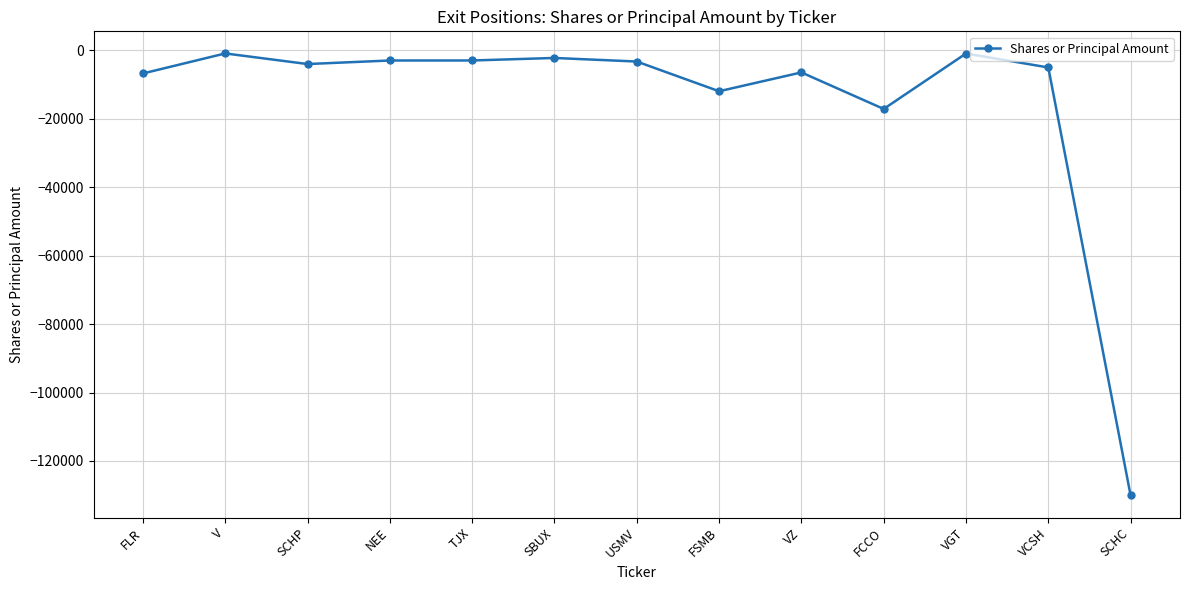

Between USMV and SCHC, which is larger?

USMV